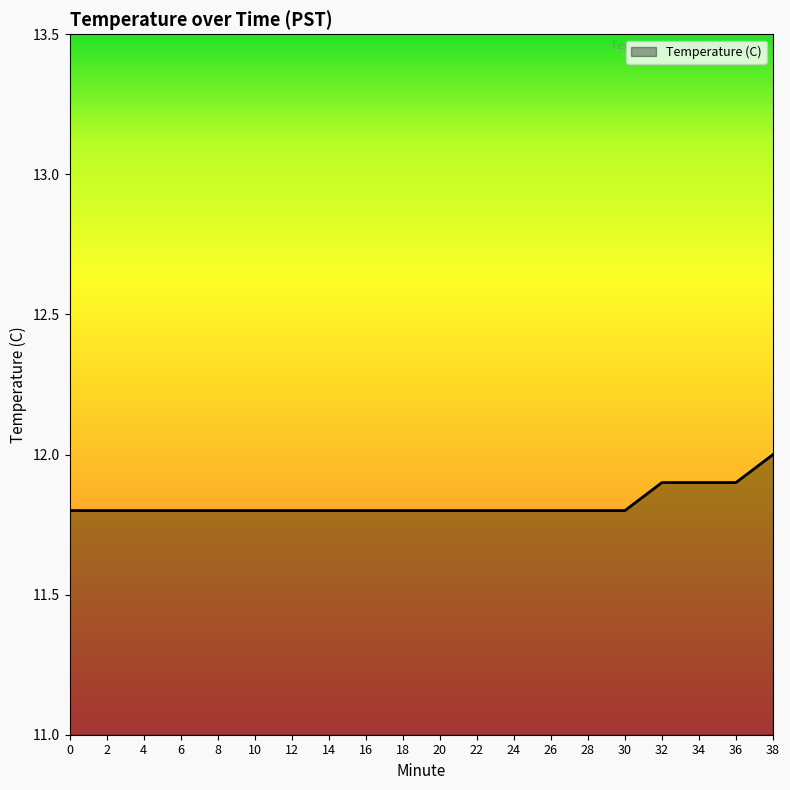

What is the difference between the maximum and minimum values?

0.2